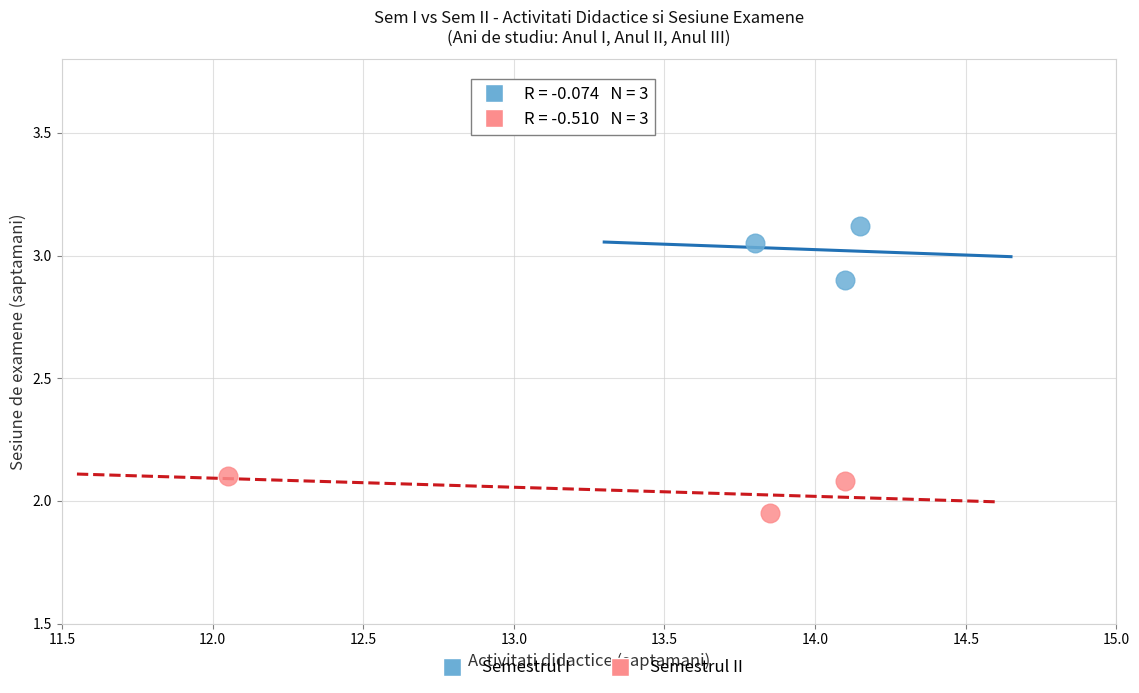

Which series reaches the minimum Y coordinate?

Semestrul II